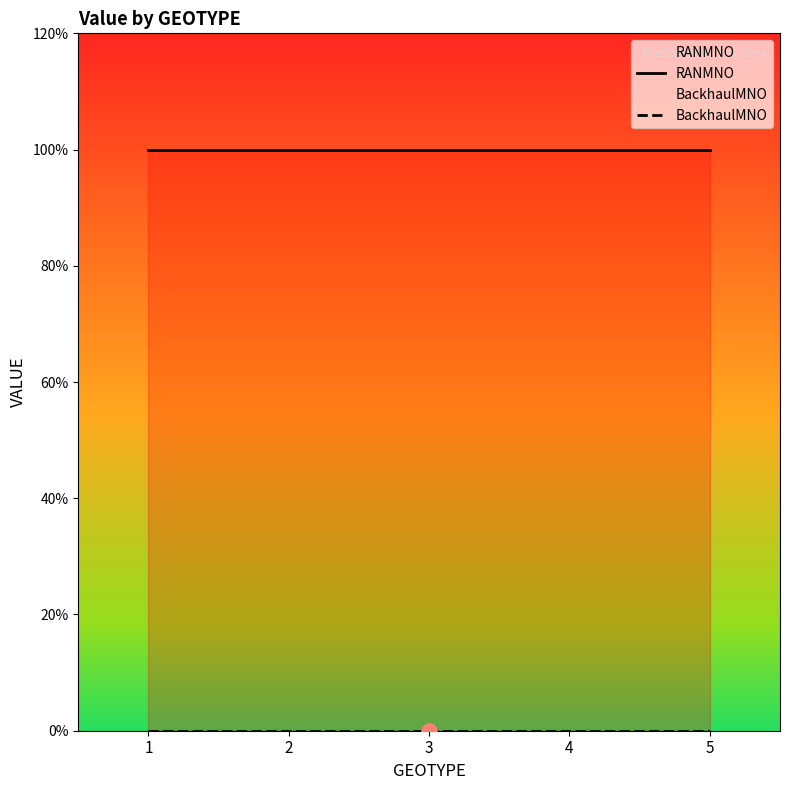

Which series contains the lowest Y value?

BackhaulMNO